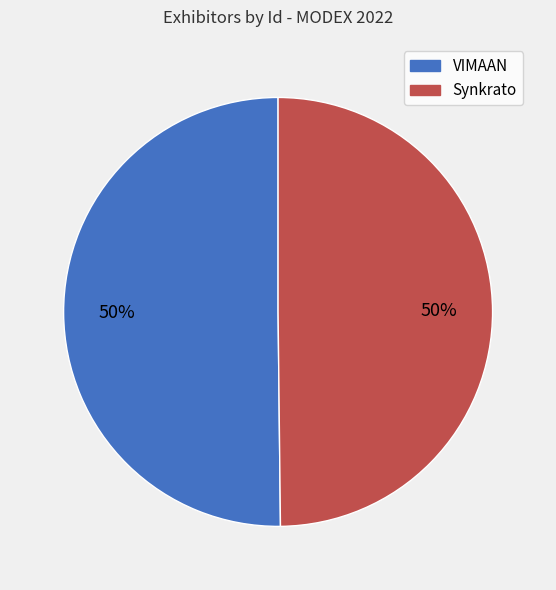

To the nearest percent, what is the average slice percentage?

50%